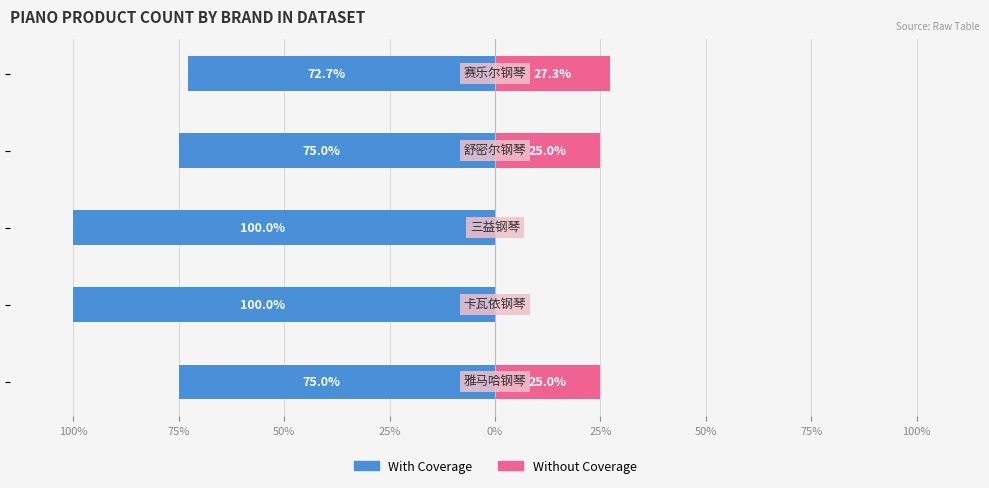

What is the difference between the second highest and second lowest values in the With Coverage series?

25.0